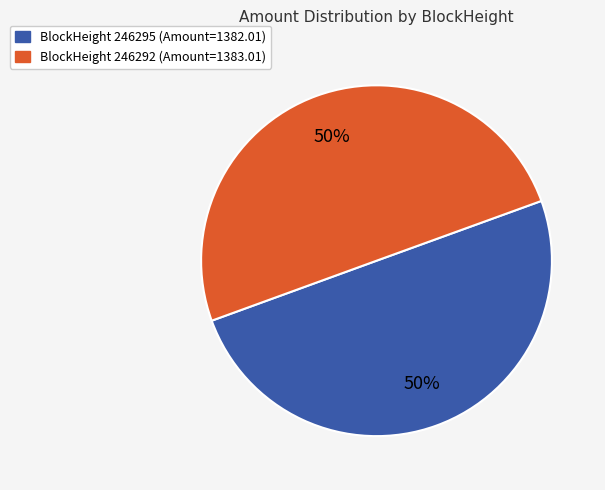

The BlockHeight 246292 (Amount=1383.01) slice represents 36% of the pie. True or false?

False